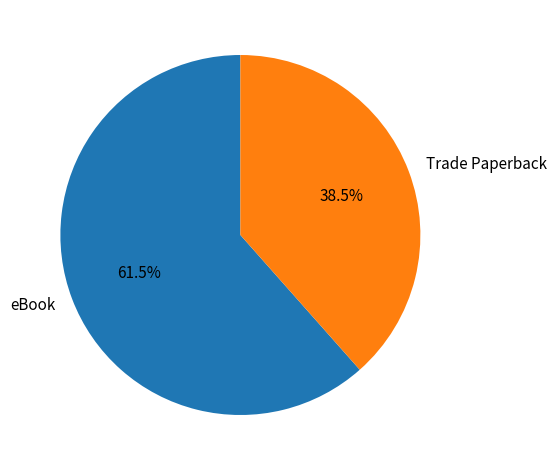

How much of the chart is everything except eBook?

38.5%